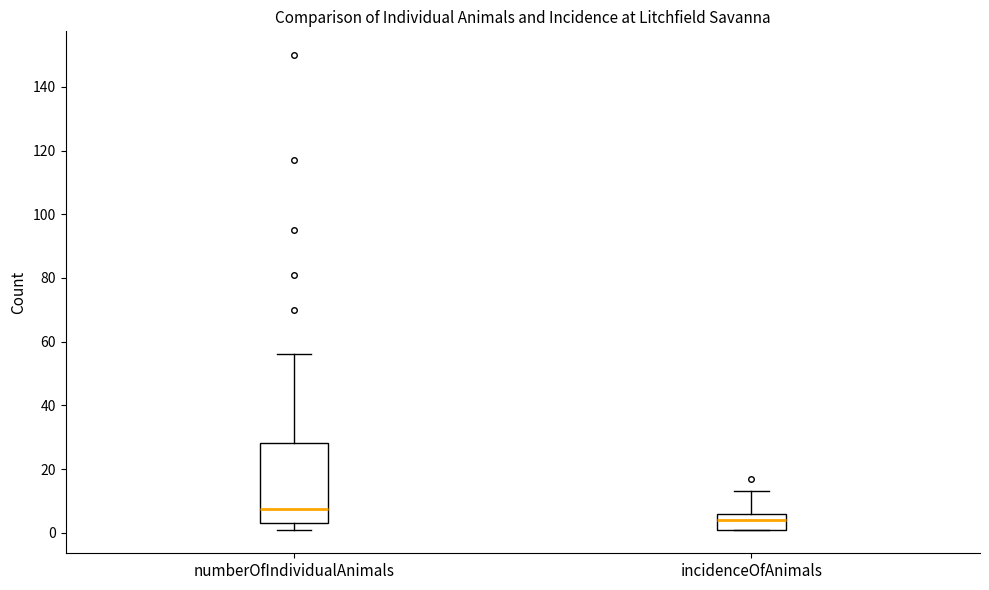

Comparing the boxes themselves (not the whiskers), which one is the tallest?

numberOfIndividualAnimals